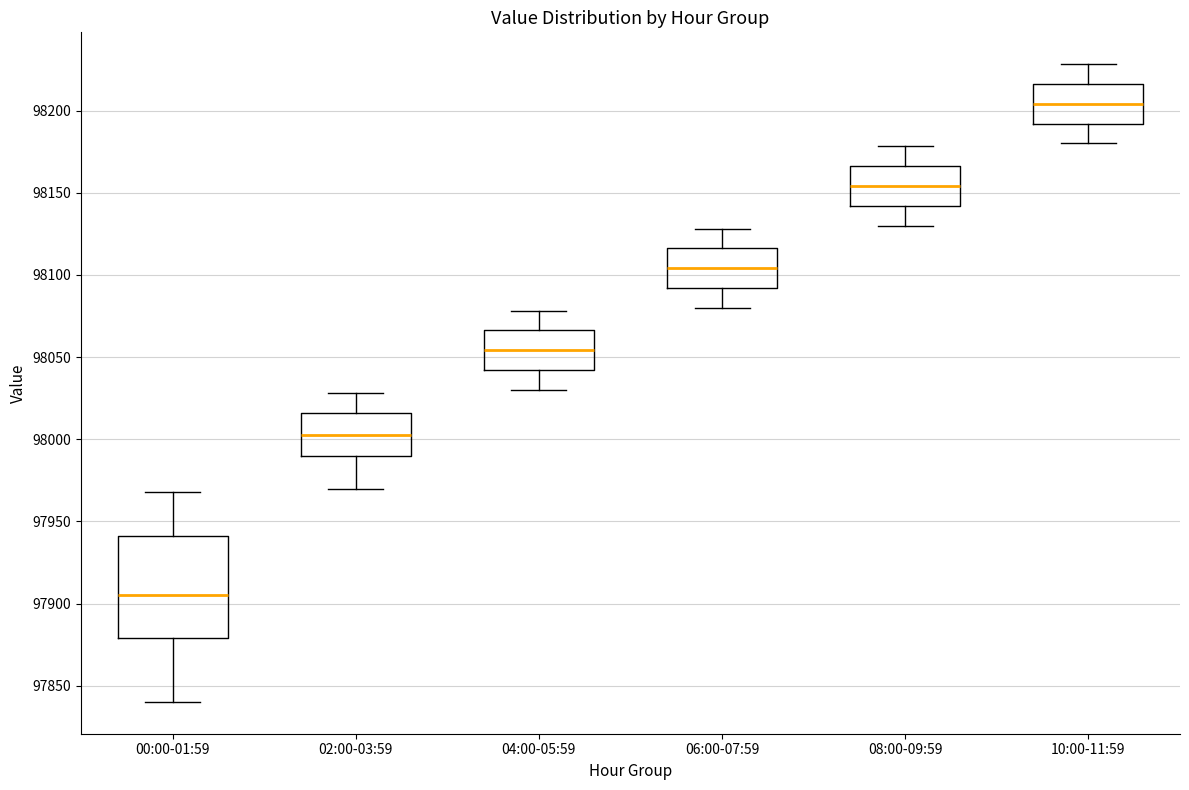

Which box's median line is the highest?

10:00-11:59